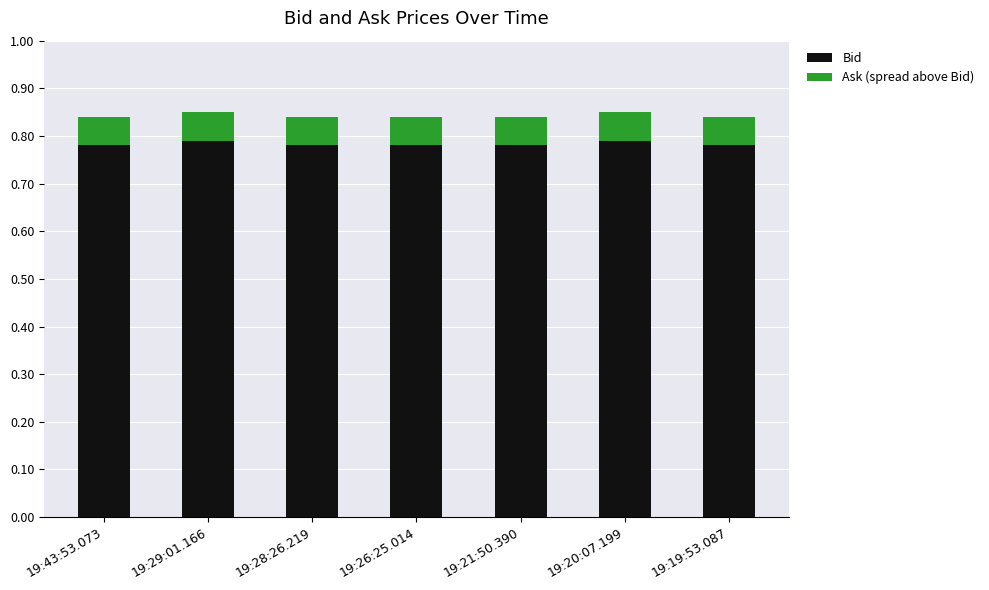

Count the Bid values in the range 0 to 1.

7